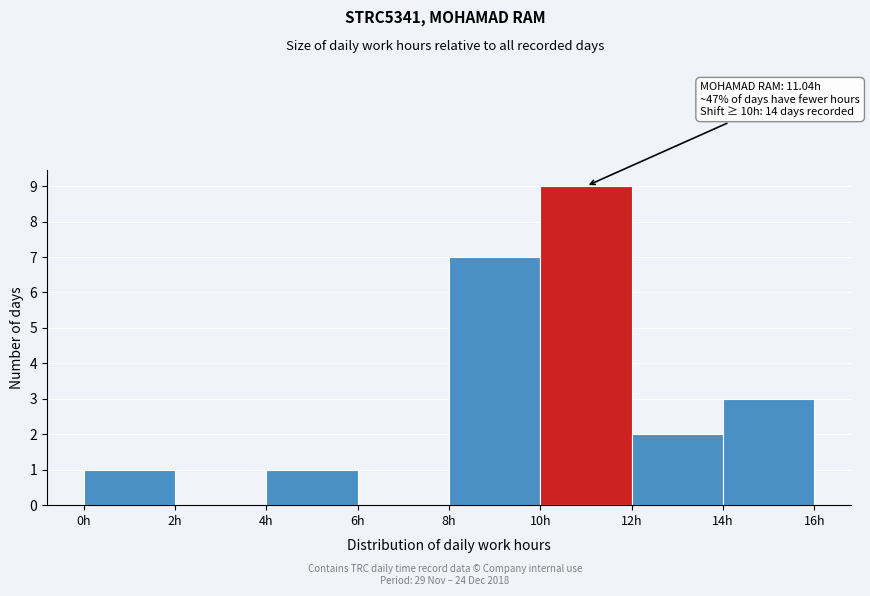

Over which range of the x-axis is the bar tallest?

10 to 12